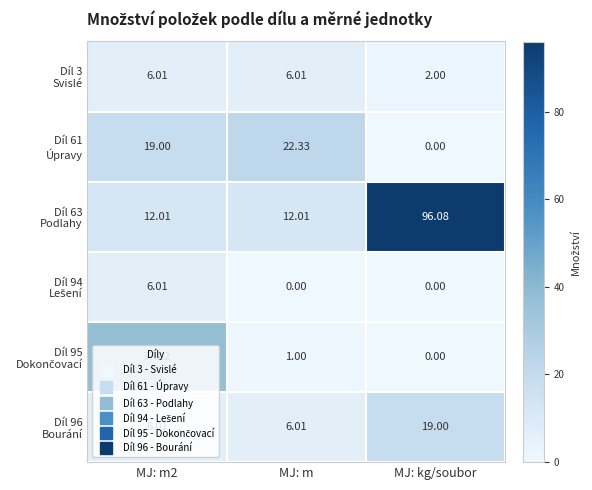

At which category is the sum across all series the highest?

MJ: kg/soubor